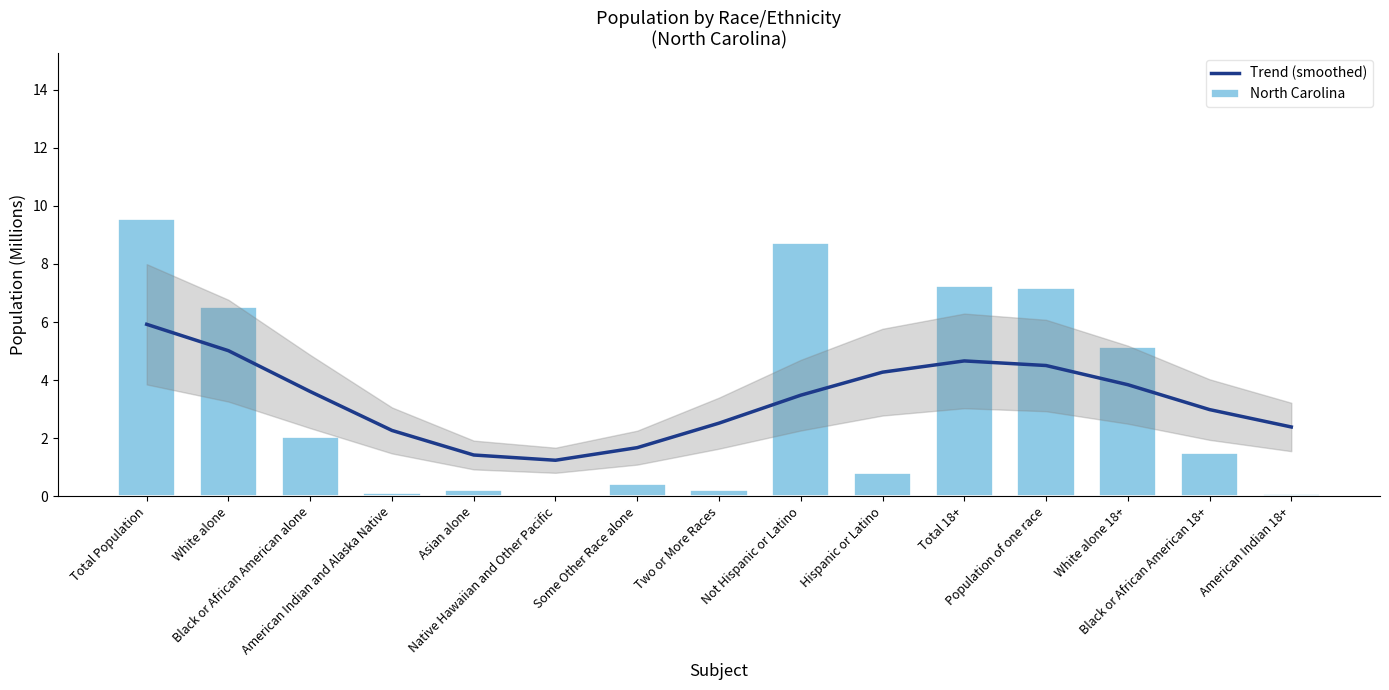

What is the difference between the maximum and minimum values in the Trend (smoothed) series?

4.7